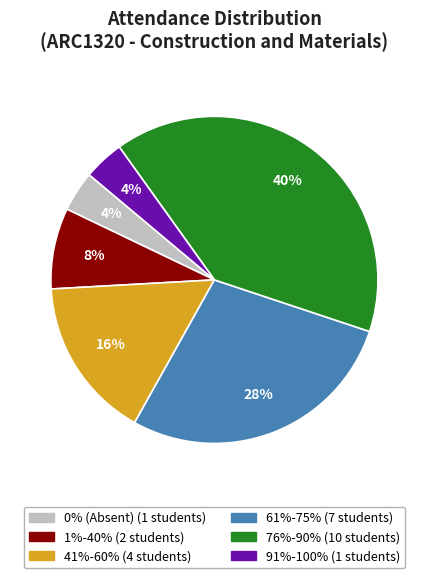

Is there any slice that represents more than half of the pie?

No